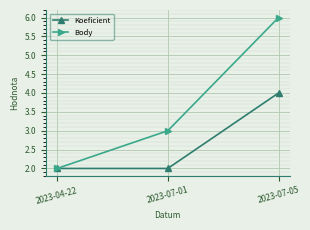

How many lines are shown in the chart?

2